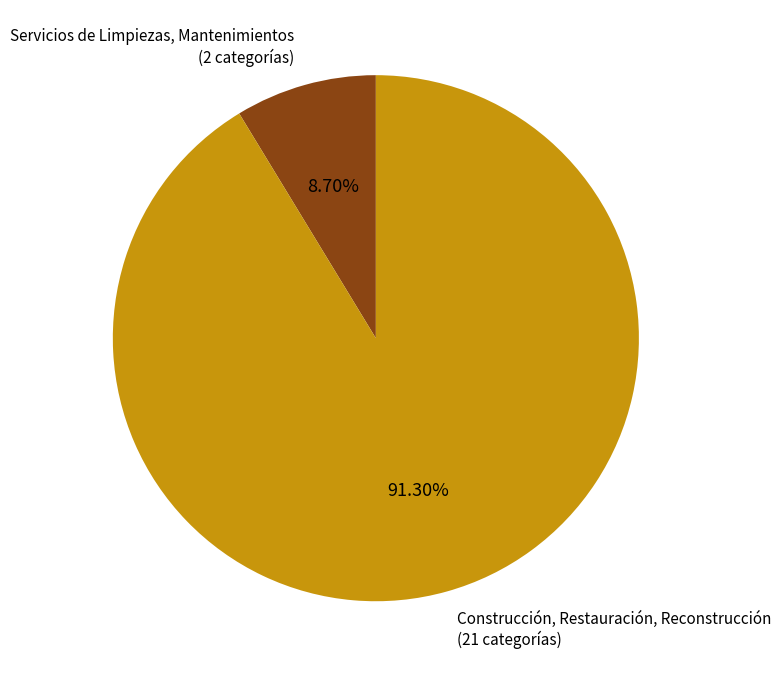

Which category has the smallest portion of the pie?

Servicios de Limpiezas, Mantenimientos